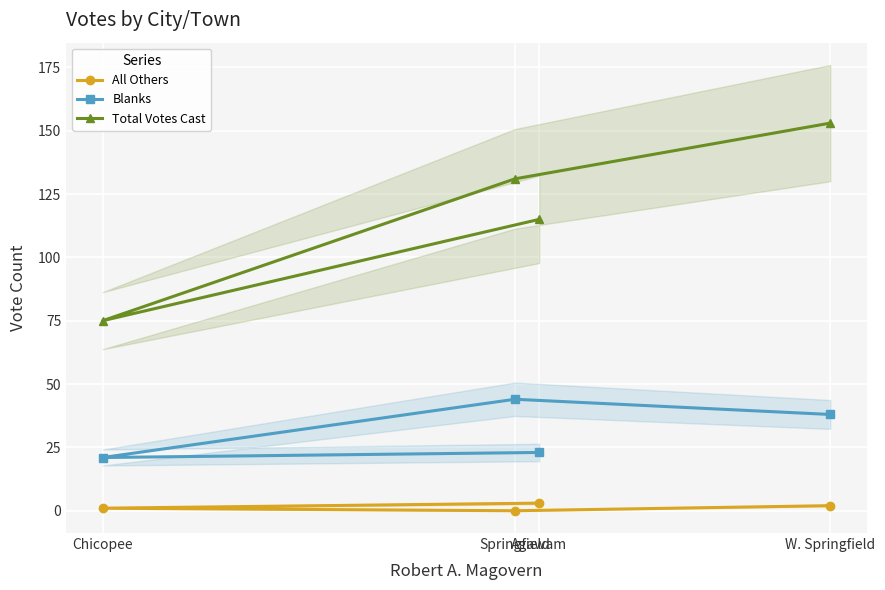

True or false: Blanks has a value of 36 at Chicopee.

False